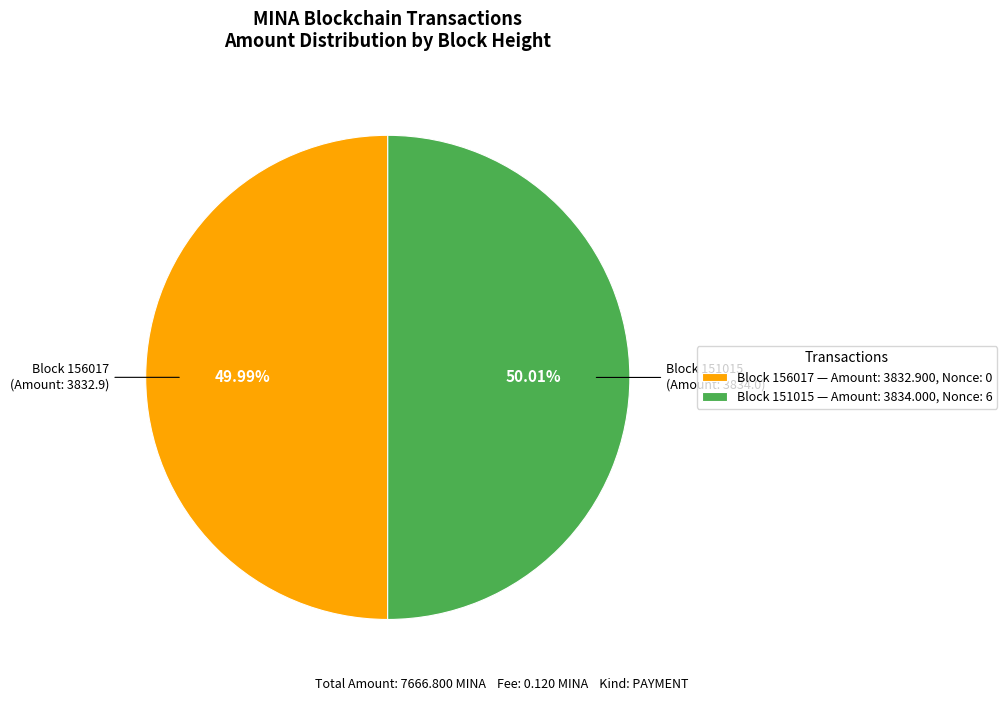

Approximately how many times larger is the value at Block 156017 — Amount: 3832.900, Nonce: 0 compared to Block 151015 — Amount: 3834.000, Nonce: 6?

1.0